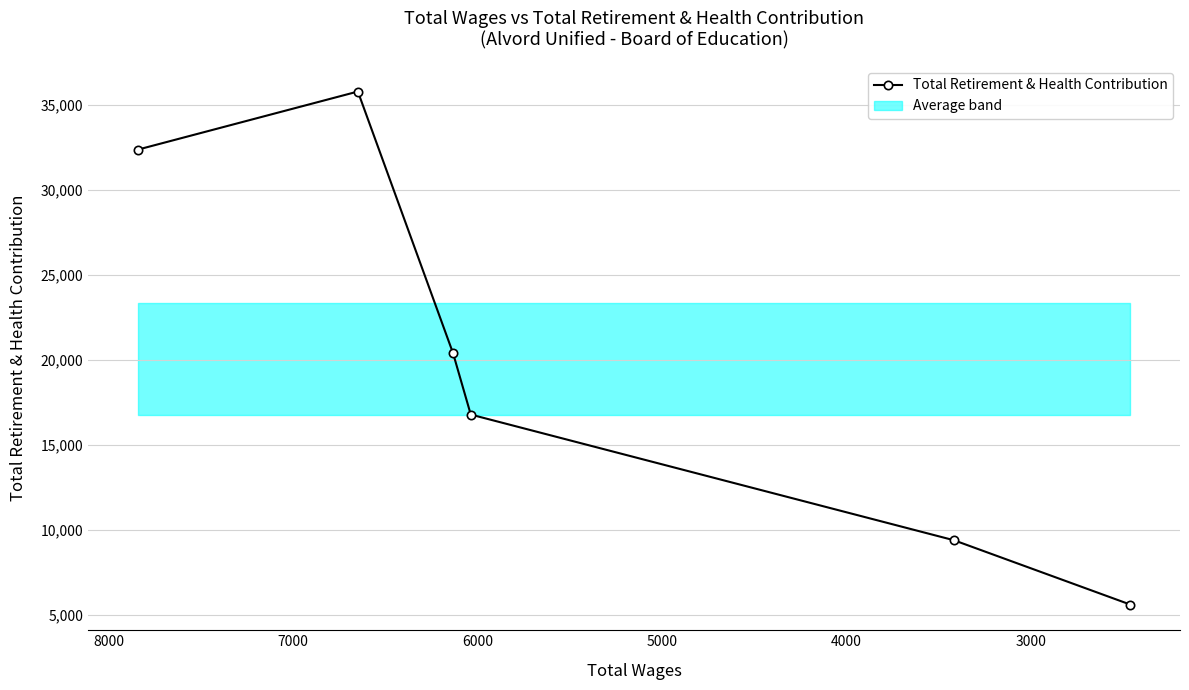

How many interior local peaks (higher than both neighbors) does the data have?

1